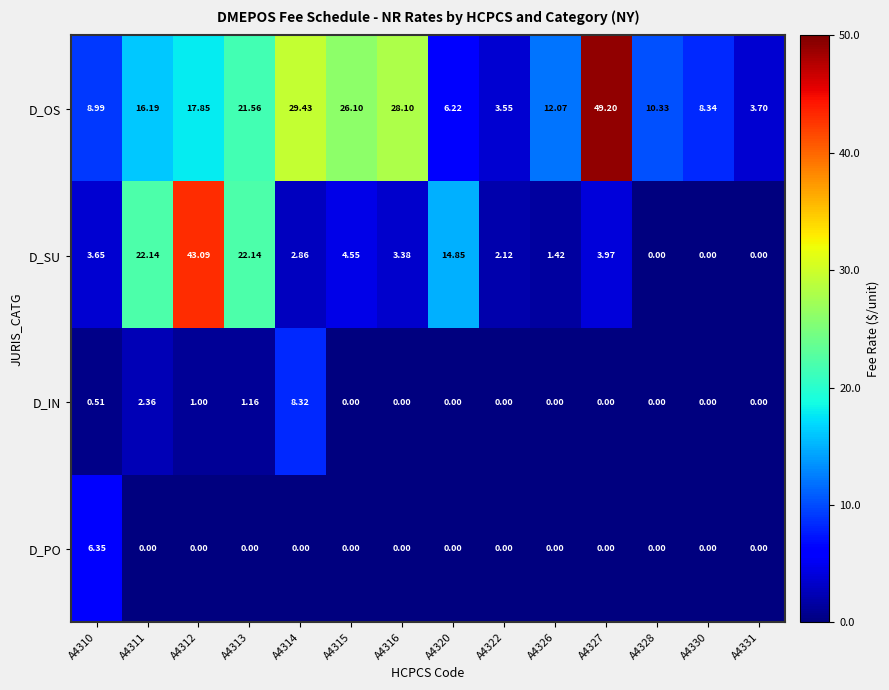

What is the total value across all series at A4331?

3.7